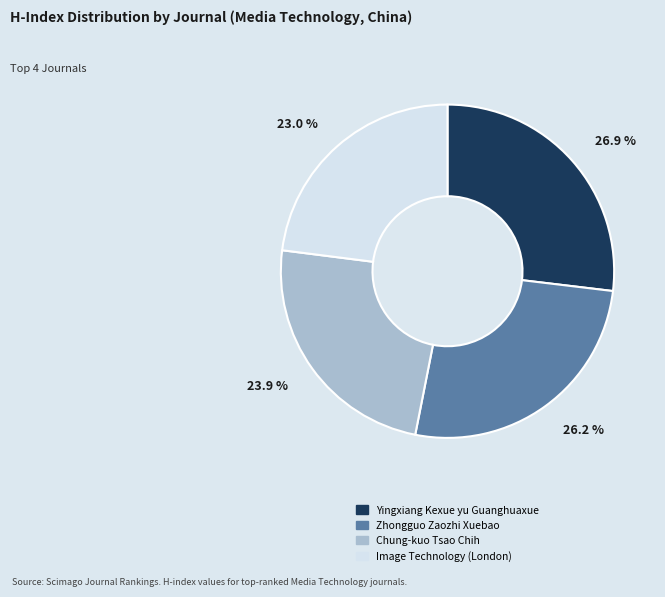

Count the number of slices in the pie.

4